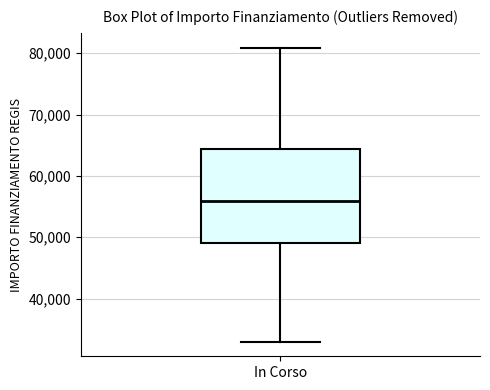

Where does the lower whisker of the box for In Corso end on the y-axis? The values are not printed on the chart, so give them approximately, as read against the axis.

33000